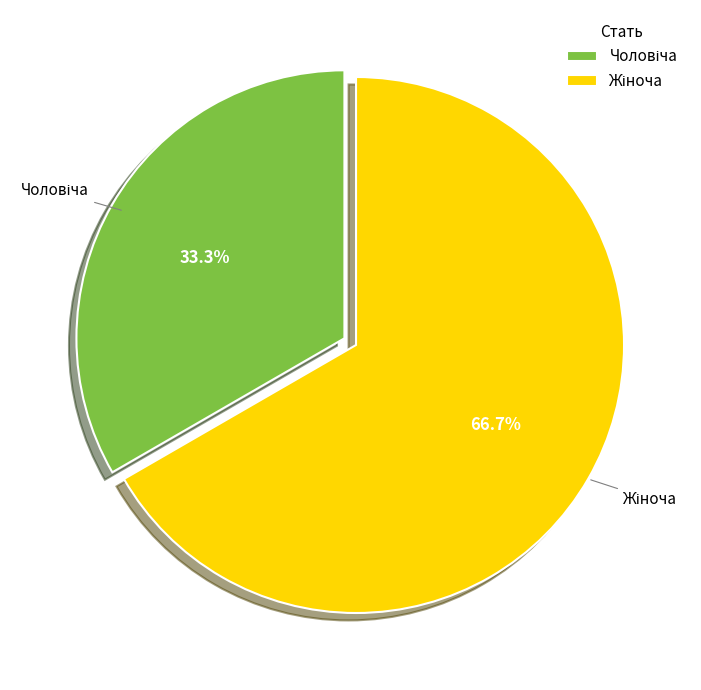

Does any single category account for the majority?

Yes